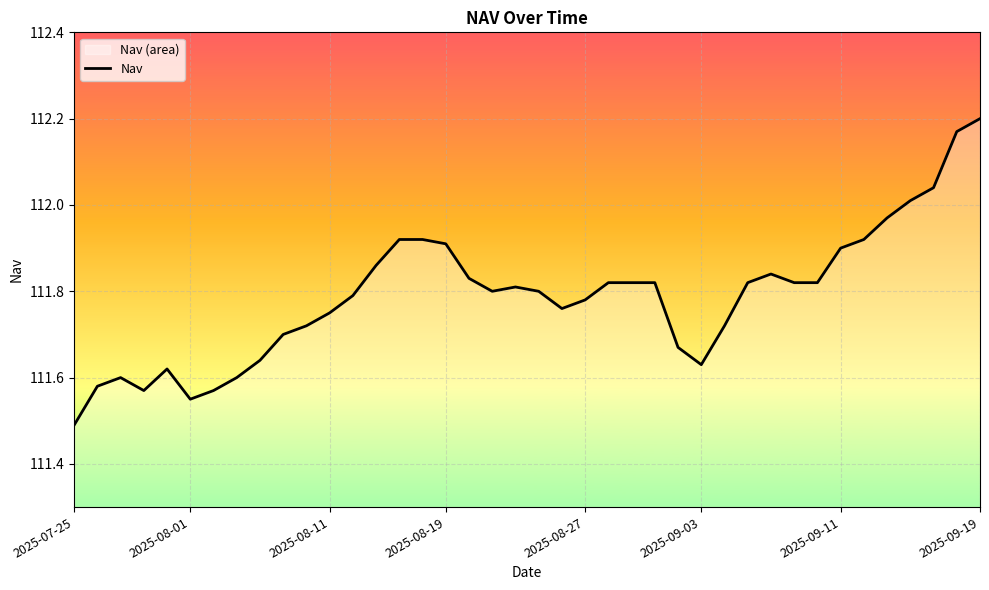

True or false: there are more than 2 points higher than both neighbors.

True